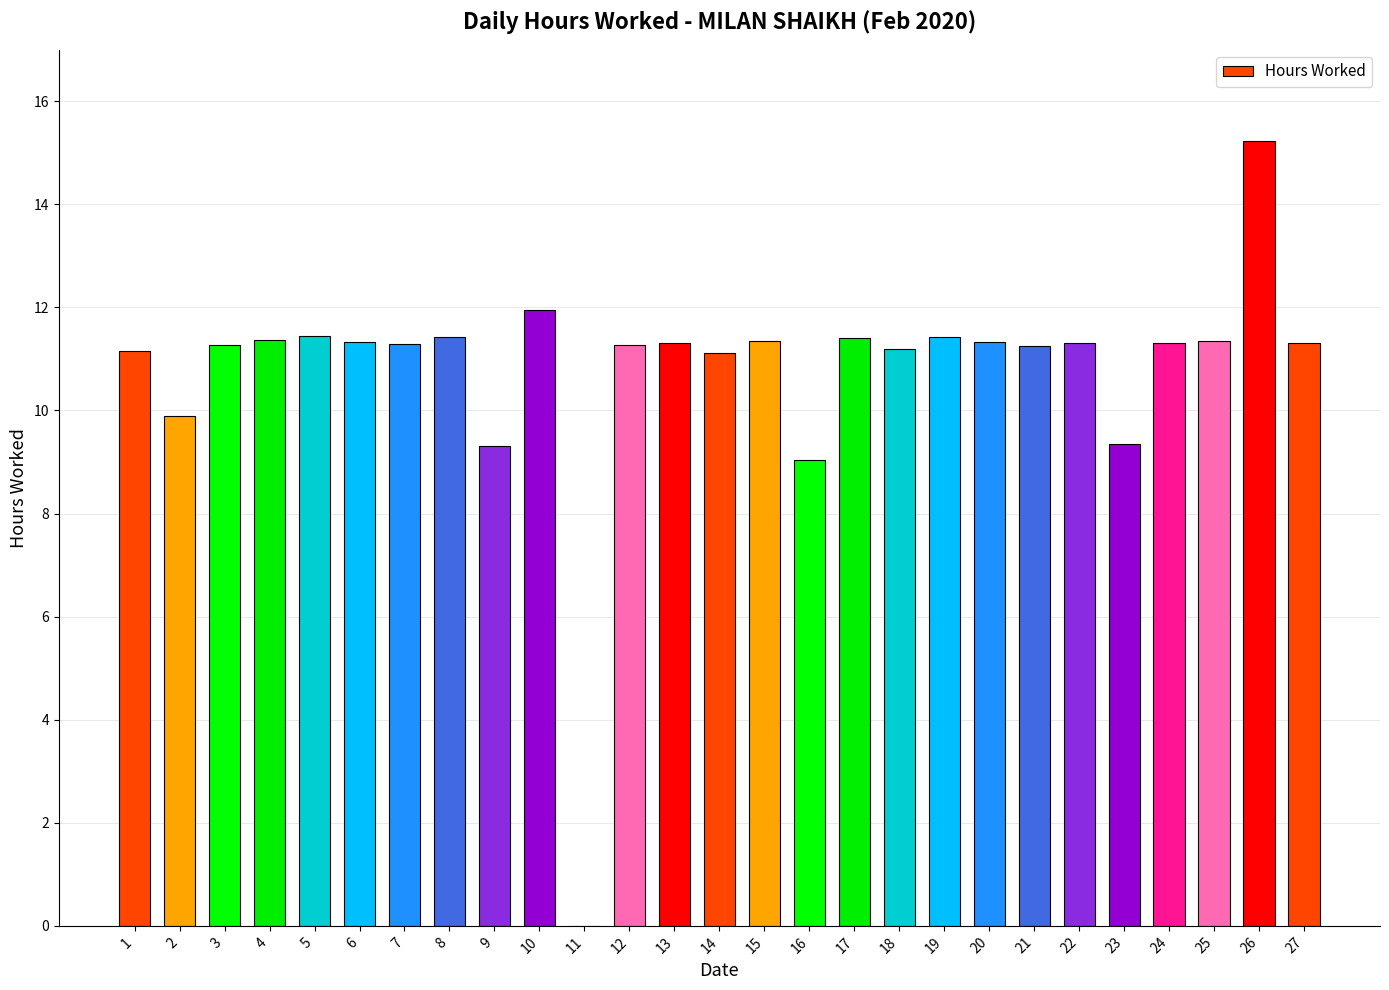

What is the greatest value displayed?

15.2